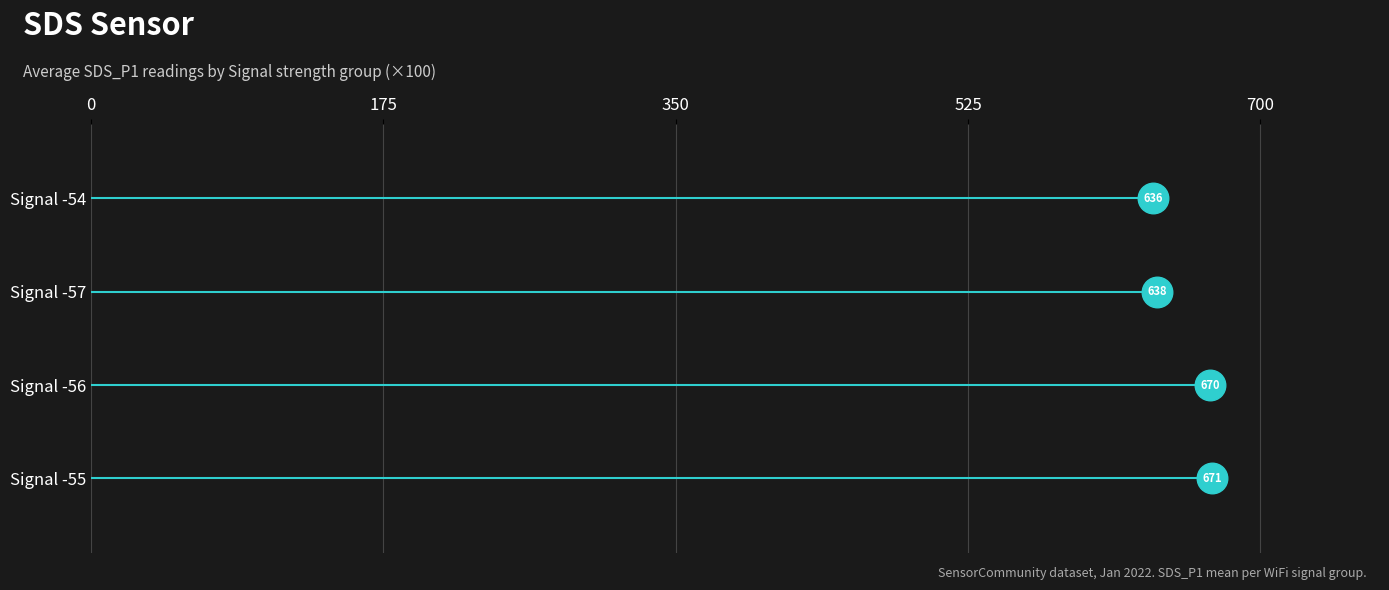

How many lines are shown in the chart?

1